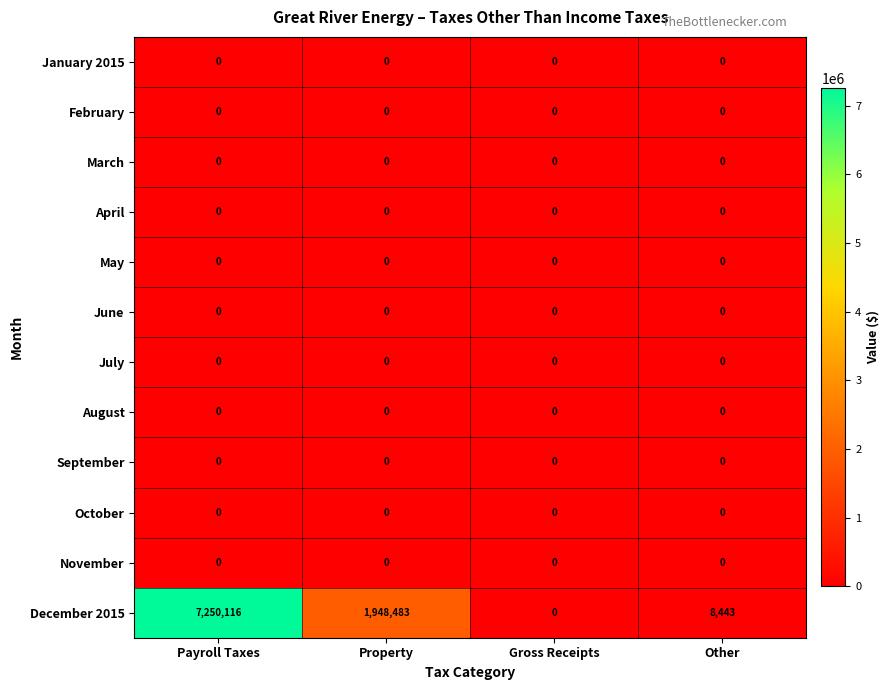

At how many categories does at least one series exceed 1459765?

2